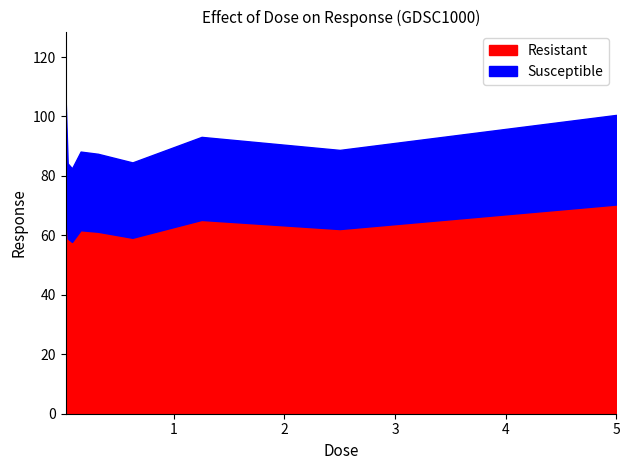

The chart shows a value of 155.8 at 0.3125. True or false?

False